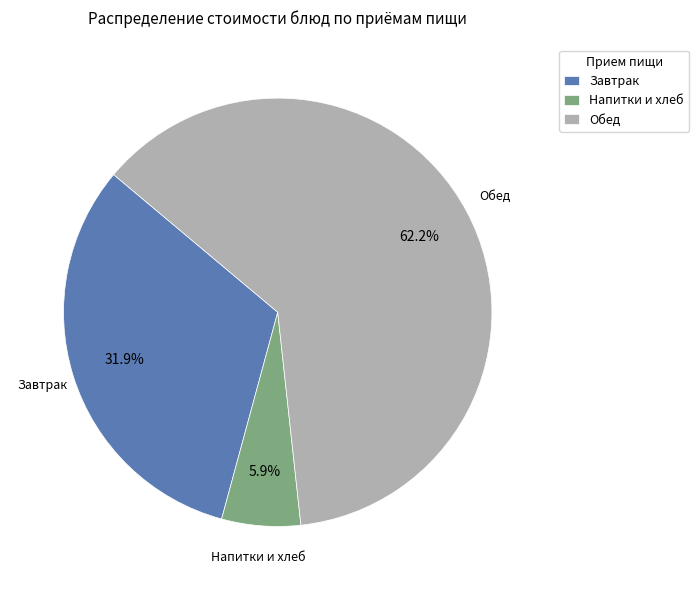

What is the total percentage of Завтрак and Обед?

94.1%